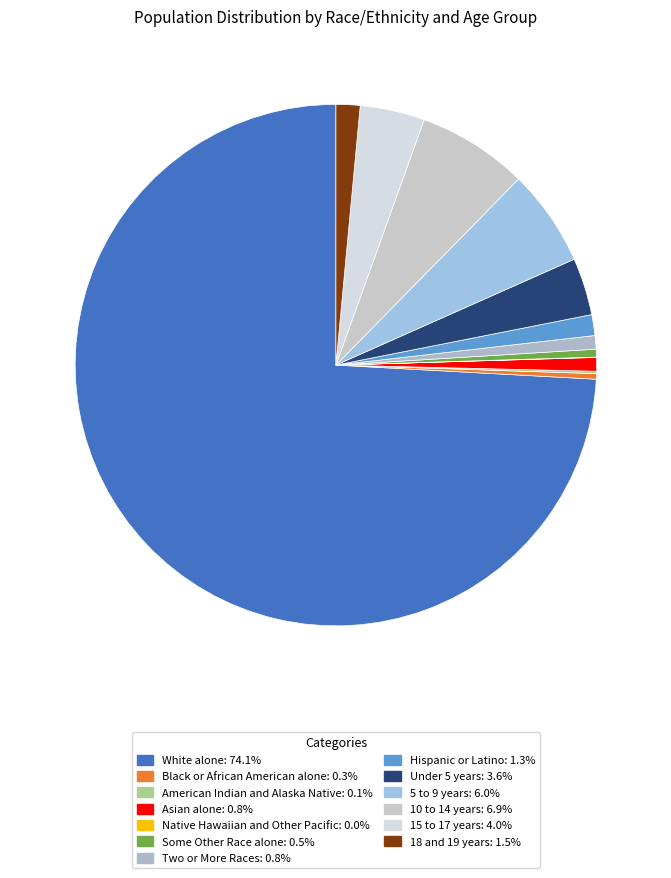

Which slice is the smallest?

Native Hawaiian and Other Pacific